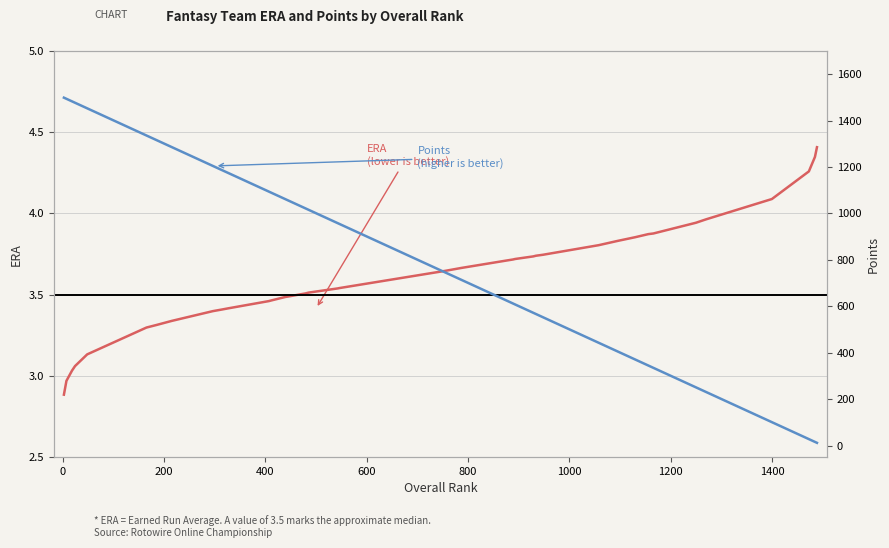

How many data points in ERA are above 3?

38